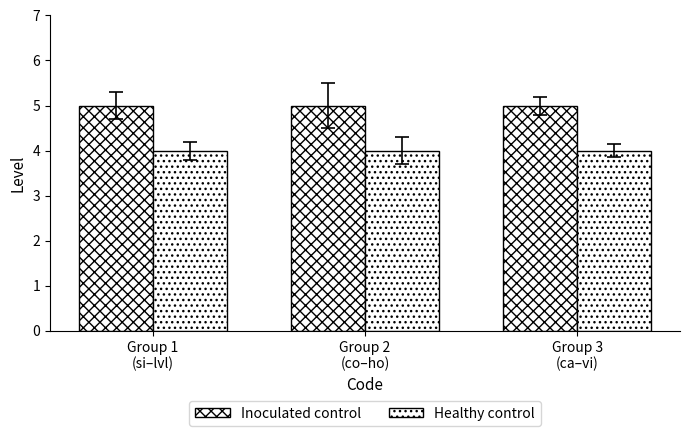

Which has a higher value, Group 3
(ca–vi) or Group 2
(co–ho)?

Group 3
(ca–vi)